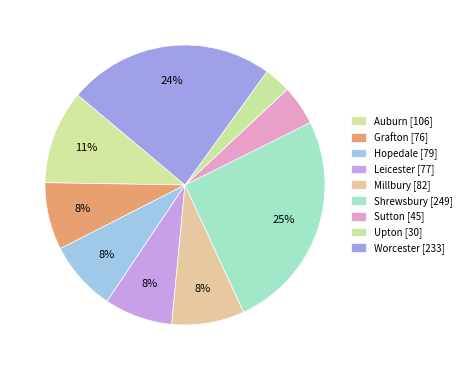

Combined, do Shrewsbury and Leicester account for over 50%?

No